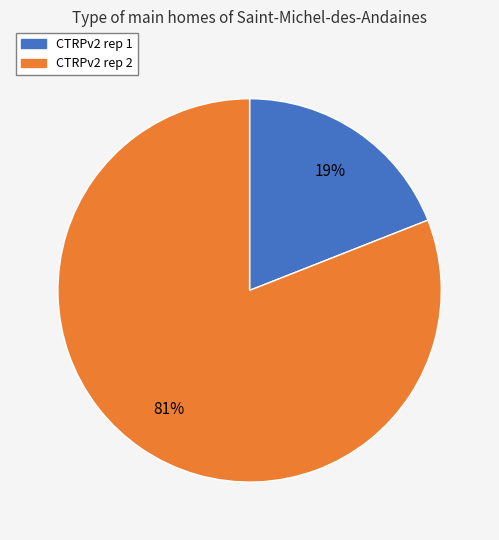

To the nearest percent, what percentage of the pie is CTRPv2 rep 1?

19%